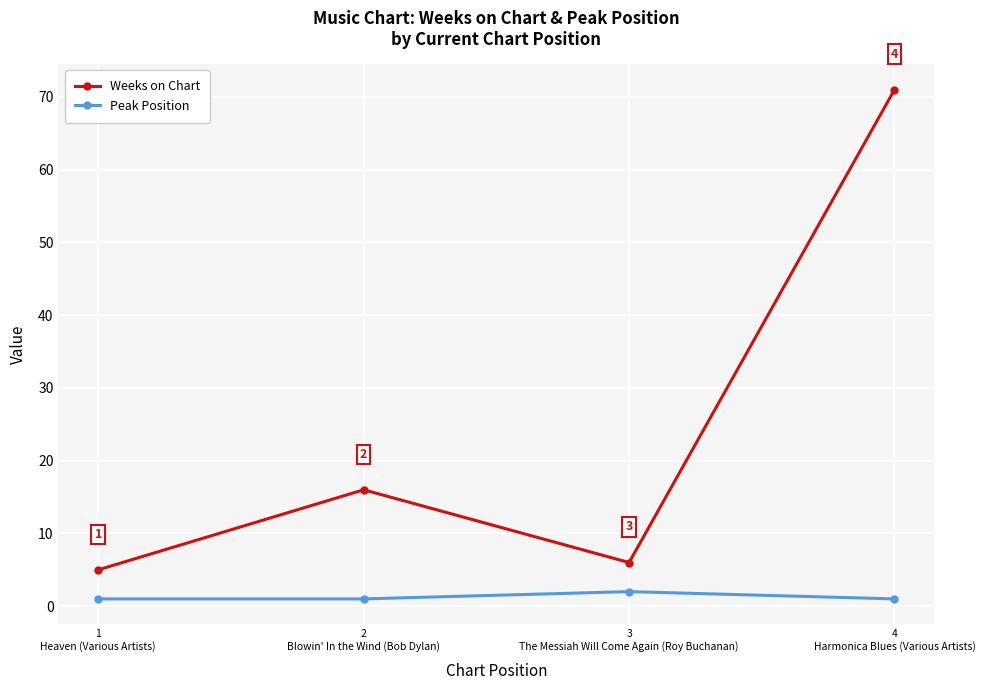

At which label is Weeks on Chart closest to 38?

2
Blowin' In the Wind (Bob Dylan)